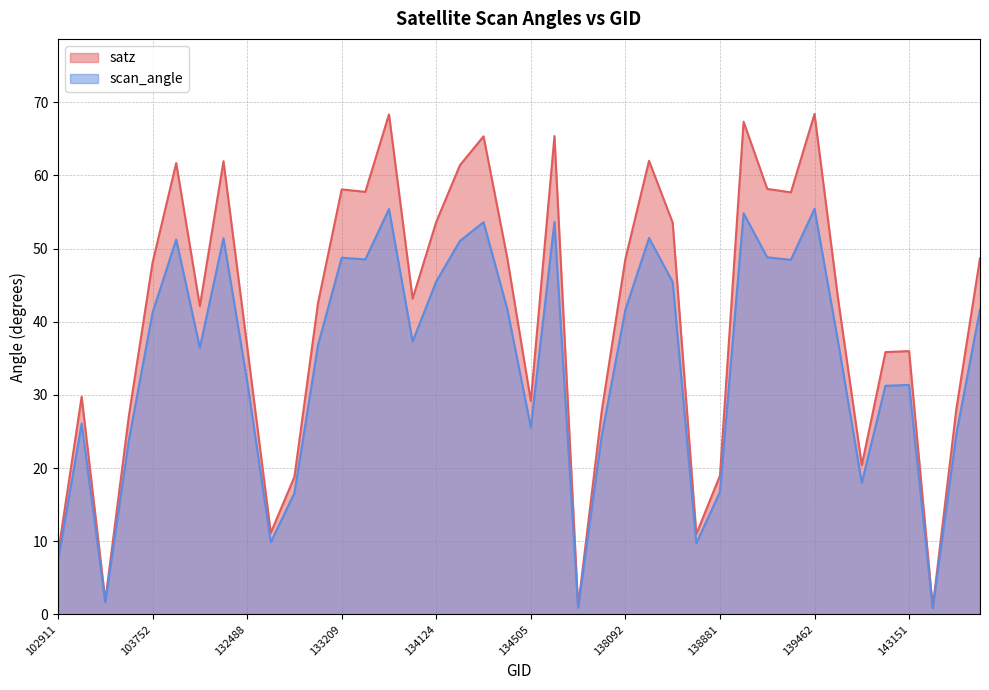

True or false: satz and scan_angle intersect in this chart.

False